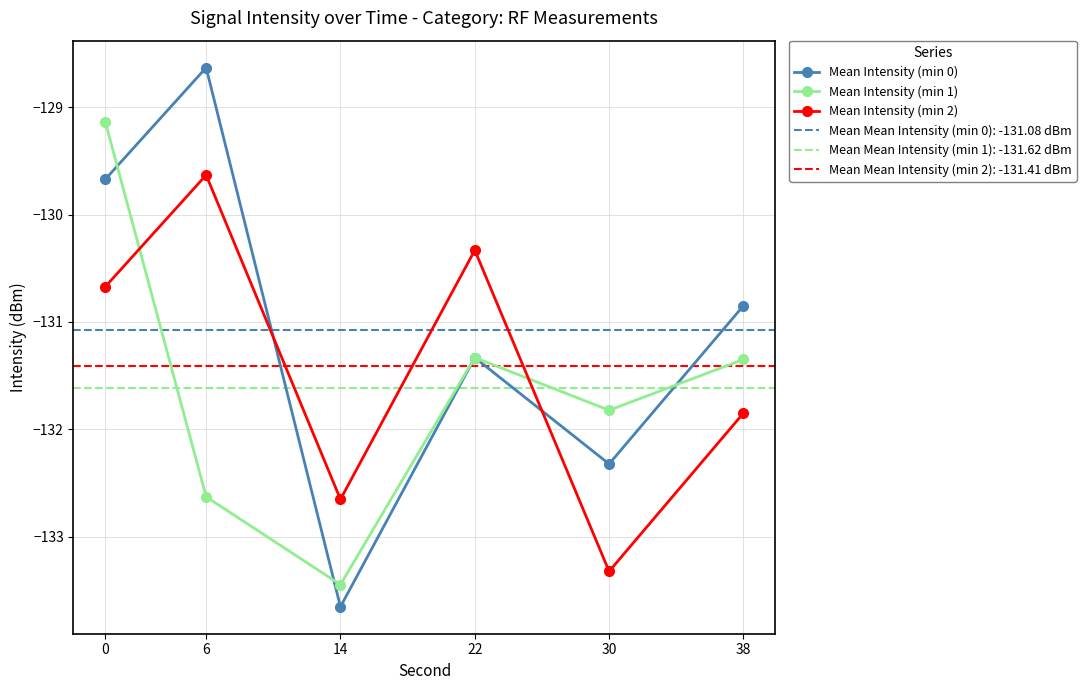

At which label does Mean Intensity (min 0) reach its peak?

6